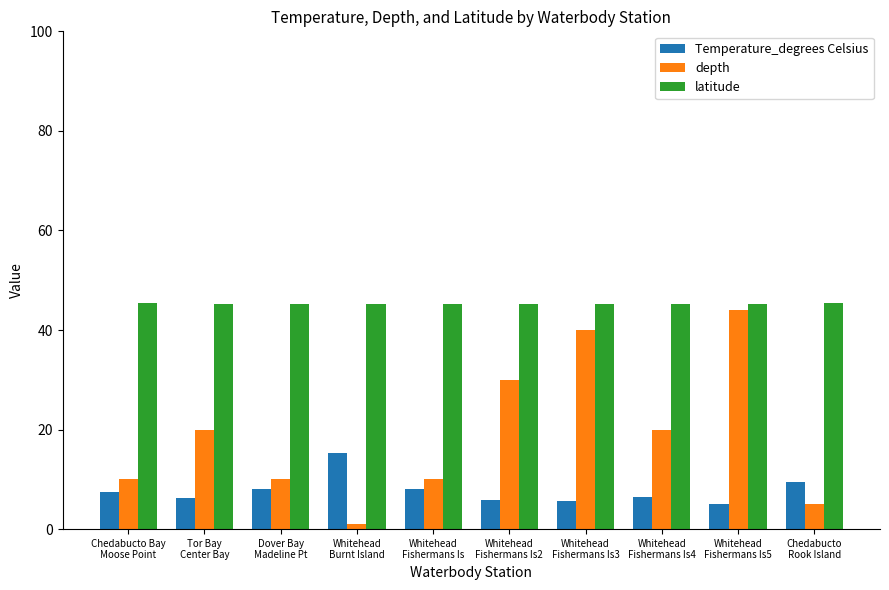

What is the sum of the Temperature_degrees Celsius values at Chedabucto Bay
Moose Point and Tor Bay
Center Bay?

13.6